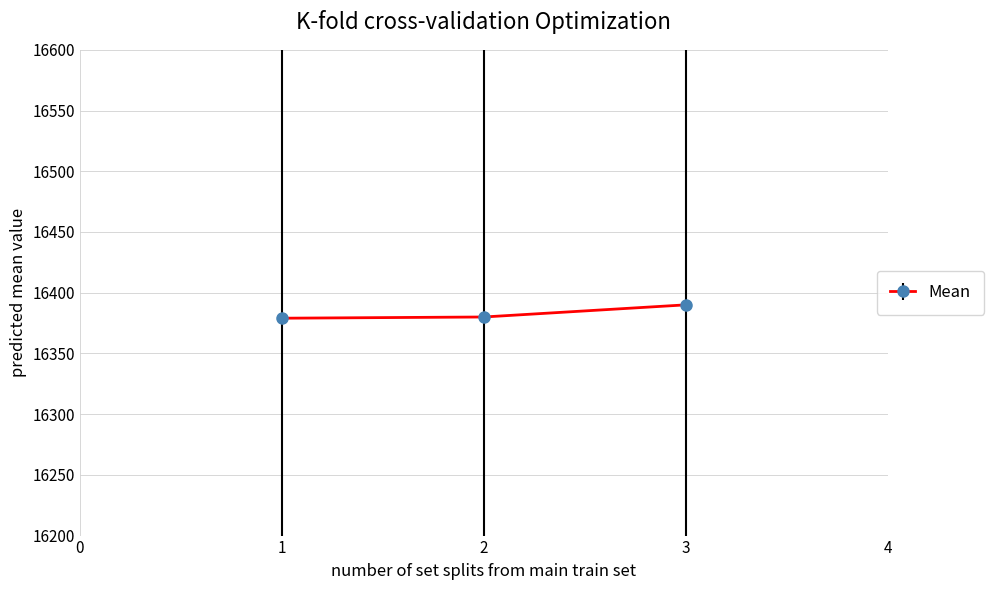

What is the minimum value shown in the chart?

16379